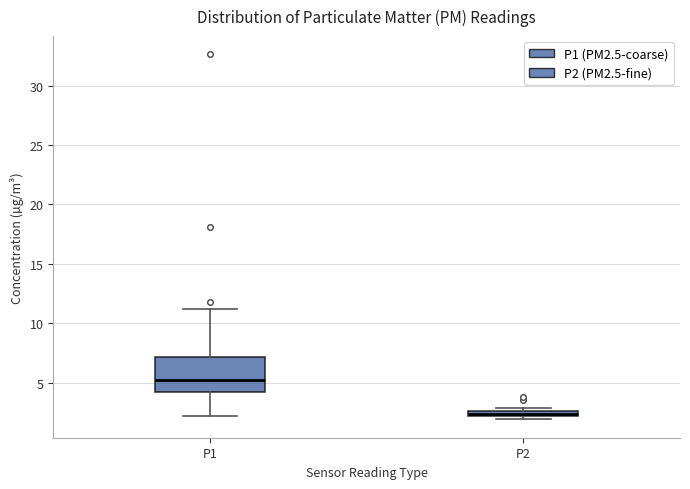

Which box has the lowest median line?

P2